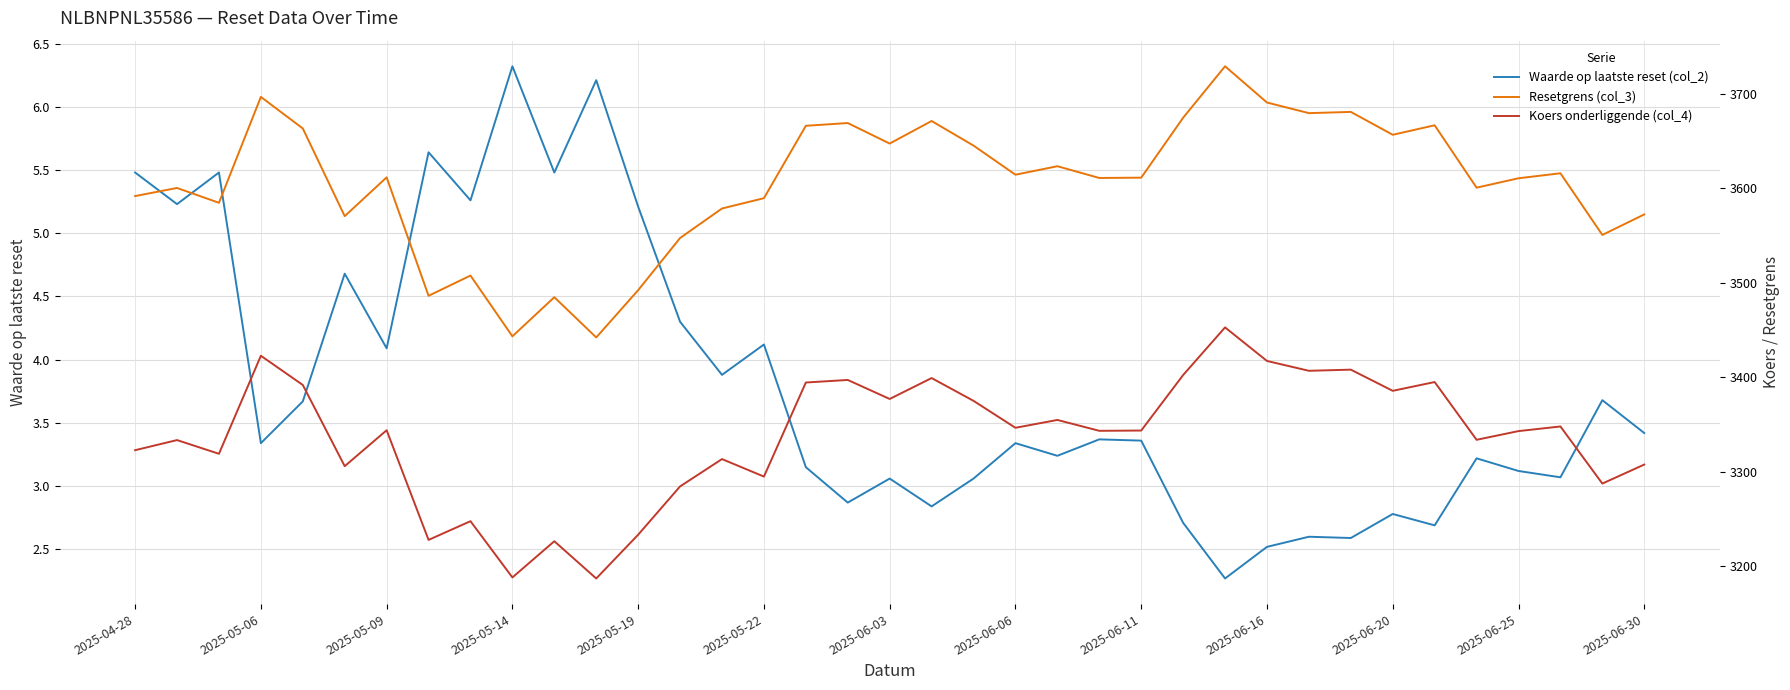

Reading left to right, what are all the values shown in this chart?

Waarde op laatste reset (col_2): 5.5	5.2	5.5	3.3	3.7	4.7	4.1	5.6	5.3	6.3	5.5	6.2	5.2	4.3	3.9	4.1	3.1	2.9	3.1	2.8	3.1	3.3	3.2	3.4	3.4	2.7	2.3	2.5	2.6	2.6	2.8	2.7	3.2	3.1	3.1	3.7	3.4
Resetgrens (col_3): 3591.7	3600.3	3584.6	3696.6	3663.3	3570.5	3611.5	3486.2	3507.6	3443.4	3484.7	3442.2	3492.2	3547.4	3578.6	3589.5	3666.1	3669.0	3647.3	3671.1	3645.1	3614.3	3623.3	3610.9	3611.2	3674.6	3729.0	3690.7	3679.5	3680.7	3656.6	3666.6	3600.6	3610.5	3615.8	3550.6	3572.3
Koers onderliggende (col_4): 3322.9	3333.6	3319.1	3422.8	3391.9	3306.0	3344.0	3228.0	3247.8	3188.3	3226.6	3187.2	3233.5	3284.6	3313.5	3295.0	3394.5	3397.2	3377.1	3399.2	3375.1	3346.6	3354.9	3343.4	3343.7	3402.4	3452.8	3417.3	3406.9	3408.1	3385.7	3395.0	3333.9	3343.1	3348.0	3287.6	3307.7